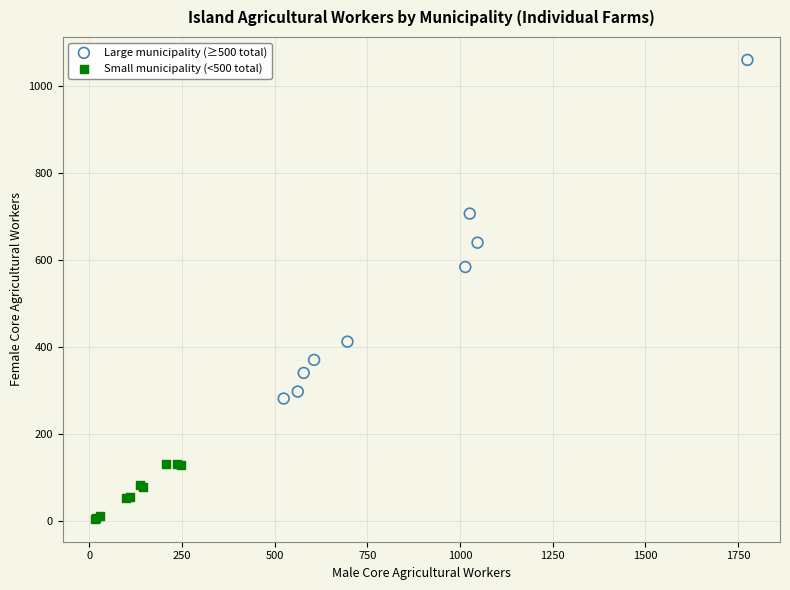

Which series has the largest Y range (max minus min)?

Large municipality (≥500 total)